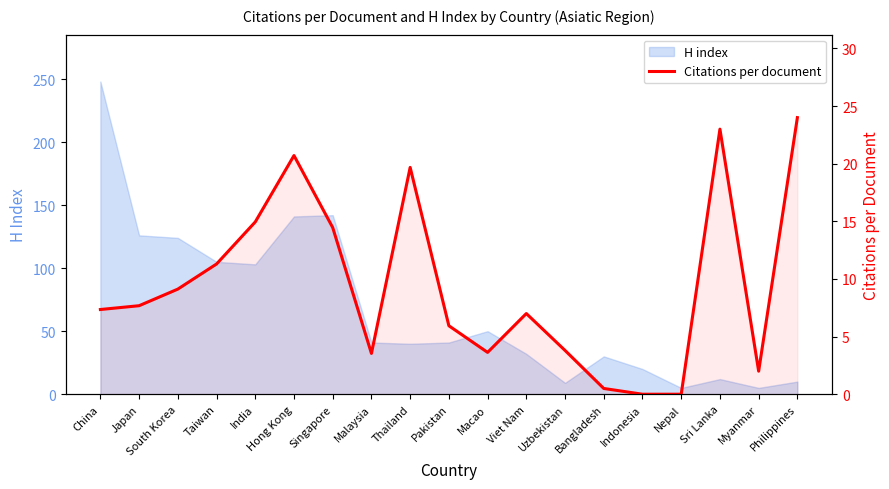

Reading left to right, list all the values displayed in this chart.

China=7.3	Japan=7.7	South Korea=9.1	Taiwan=11.3	India=14.9	Hong Kong=20.7	Singapore=14.5	Malaysia=3.5	Thailand=19.7	Pakistan=5.9	Macao=3.6	Viet Nam=7.0	Uzbekistan=3.8	Bangladesh=0.5	Indonesia=0.0	Nepal=0.0	Sri Lanka=23.0	Myanmar=2.0	Philippines=24.0